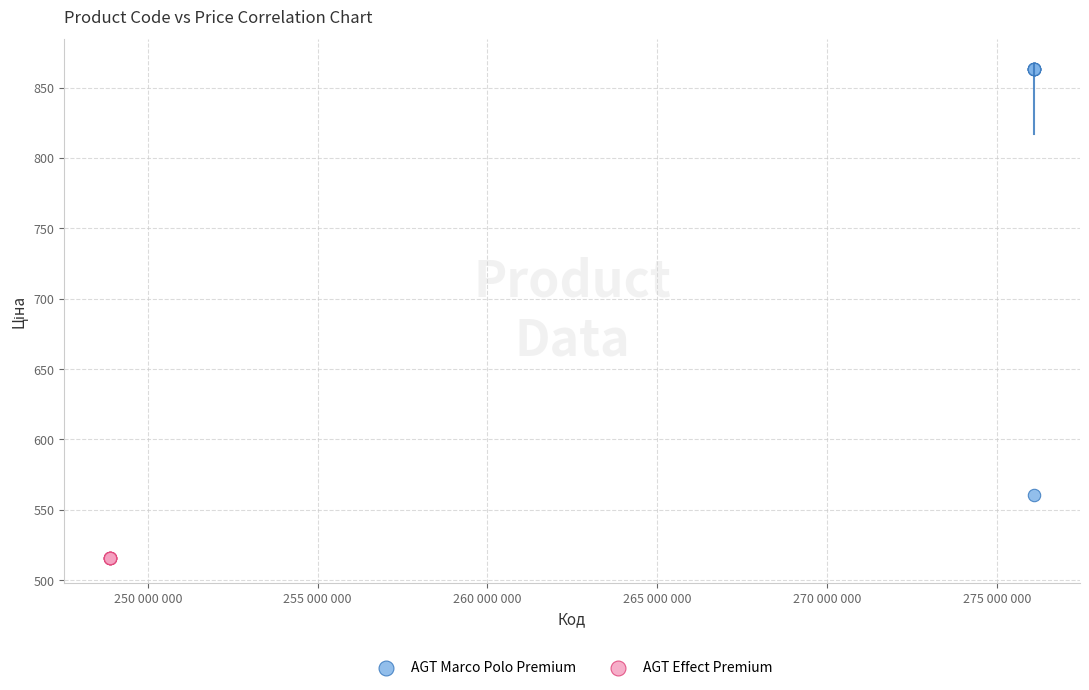

Which series contains the highest Y value?

AGT Marco Polo Premium